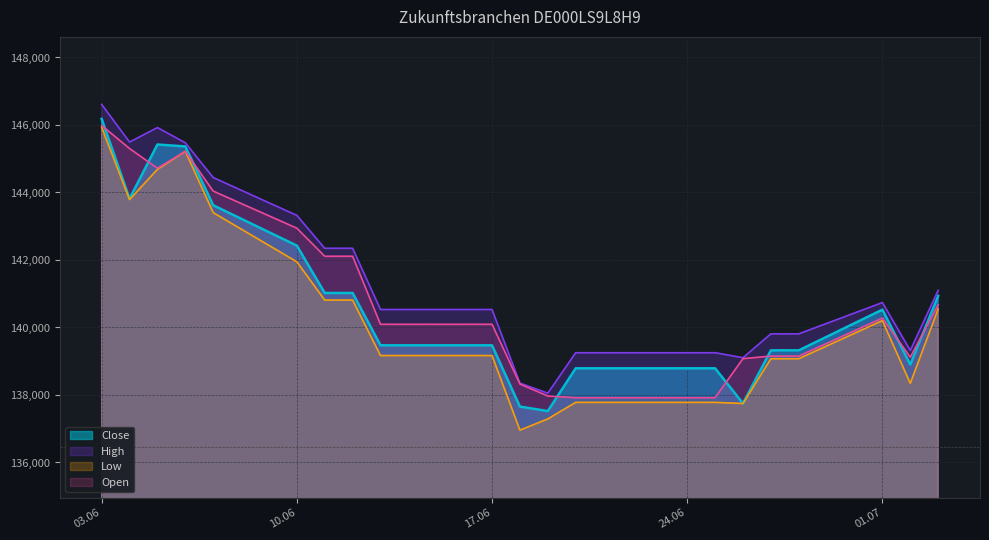

Read the High value at 10.06, to the nearest 50.

143300